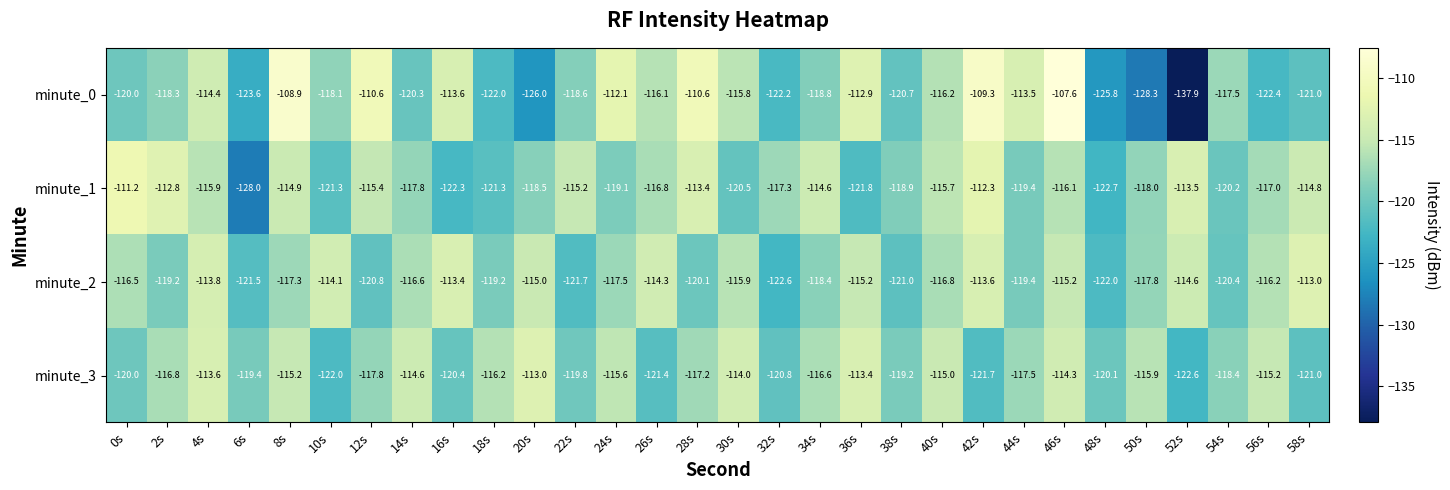

What is the difference between the highest and lowest values at 0s?

8.8